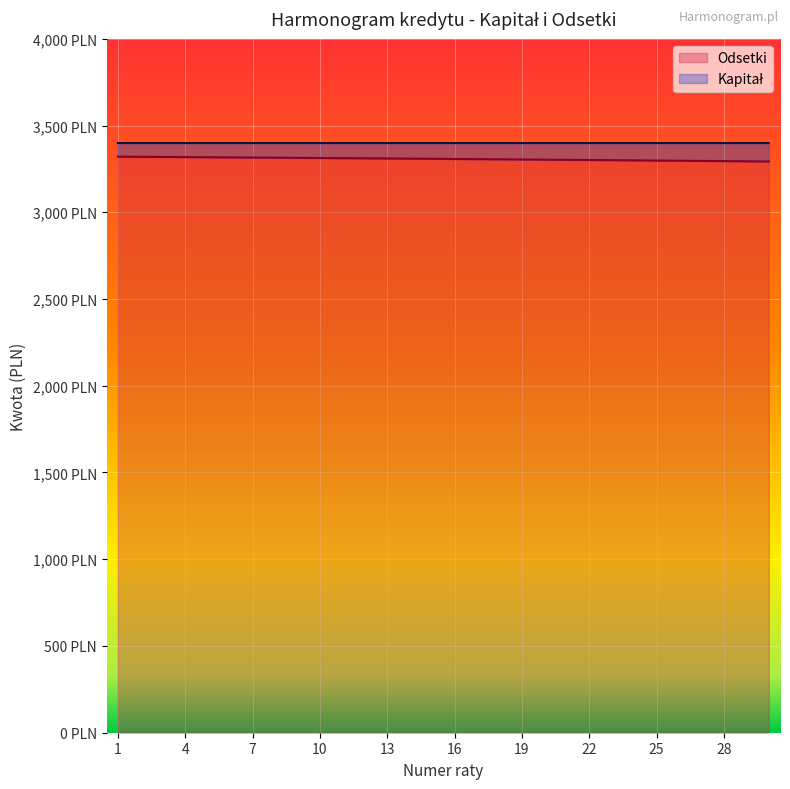

Reading left to right, list all the values displayed in this chart.

3320.6	3319.8	3319.0	3318.1	3317.3	3316.4	3315.6	3314.7	3313.8	3312.9	3312.0	3311.1	3310.1	3309.2	3308.3	3307.3	3306.3	3305.4	3304.4	3303.4	3302.4	3301.3	3300.3	3299.3	3298.2	3297.2	3296.1	3295.0	3293.9	3292.8